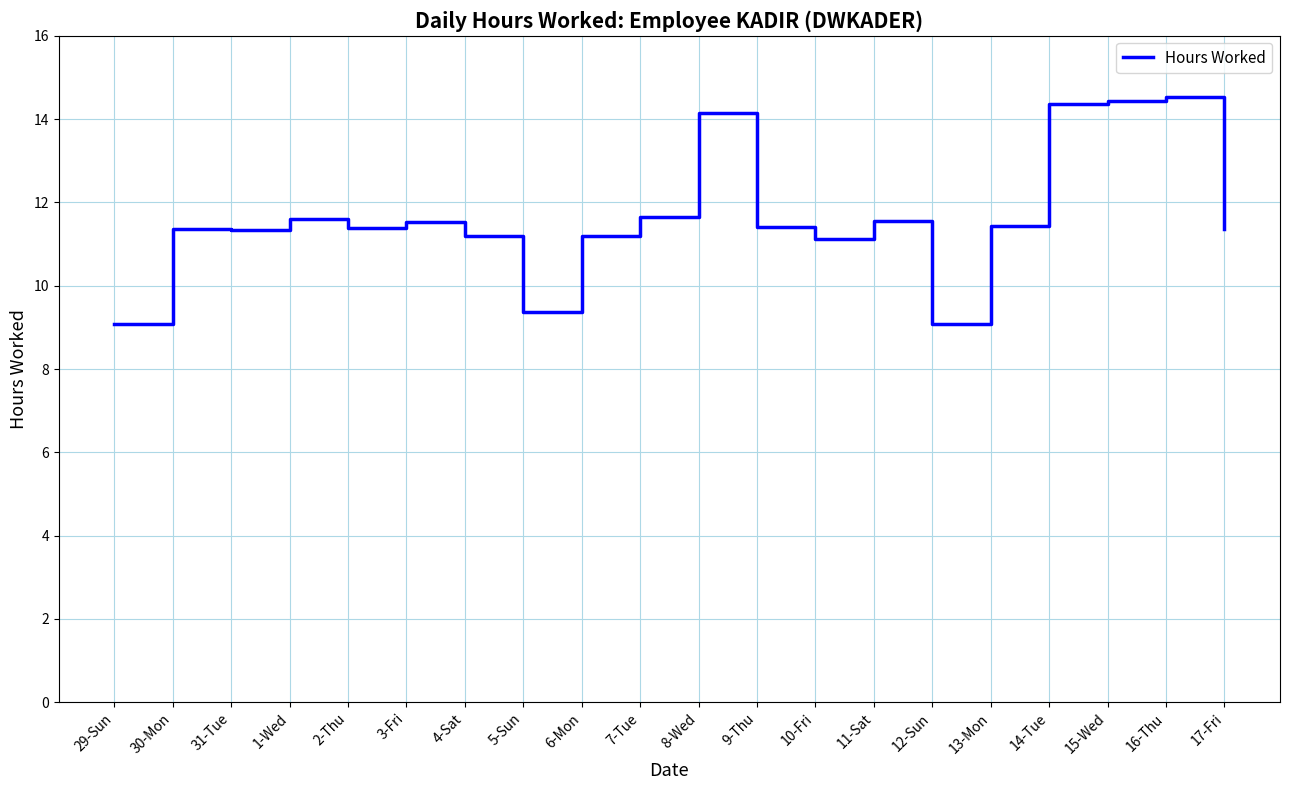

Is it true that the value at 31-Tue is 11.3?

True